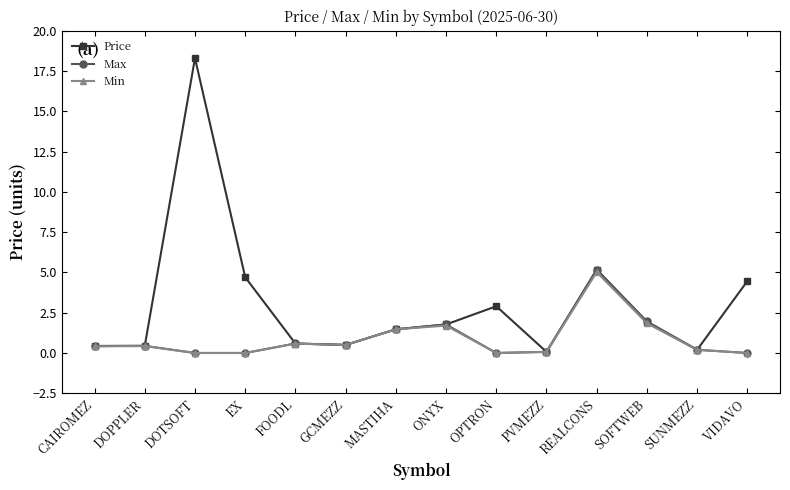

What position from the right is GCMEZZ?

9